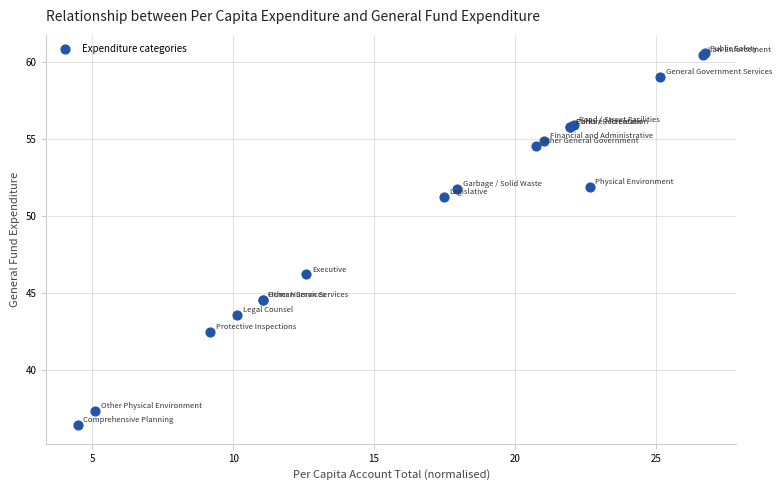

What Y value in the scatter plot is closest to 48?

46.2